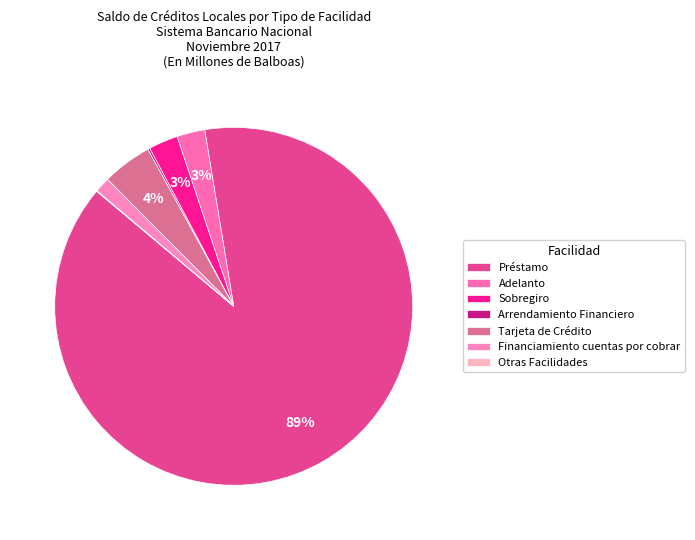

Approximately how many times larger is the value at Tarjeta de Crédito compared to Arrendamiento Financiero?

23.7